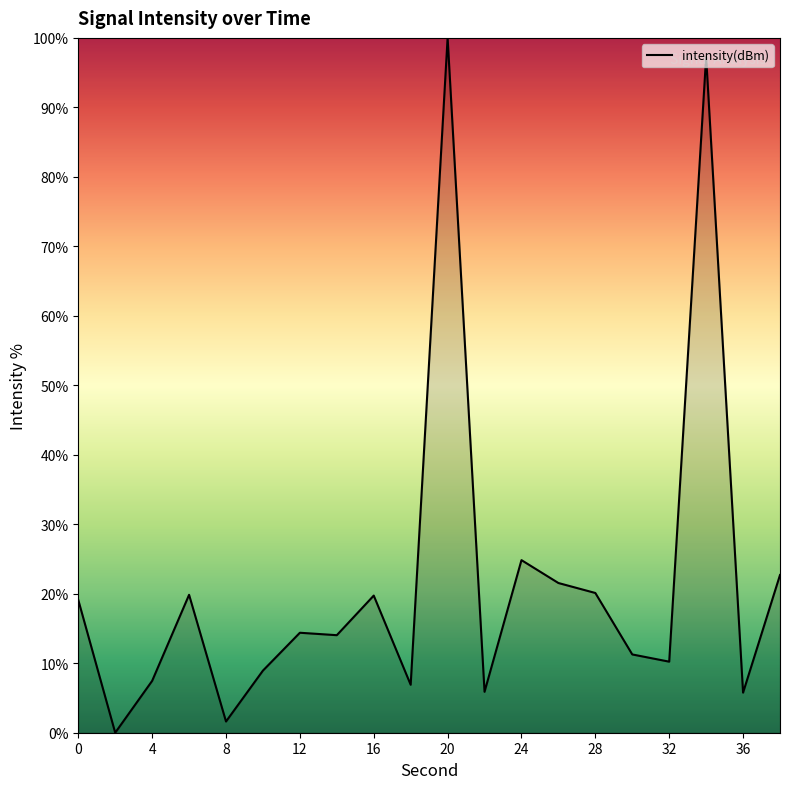

What is the maximum value shown in the chart?

100.0